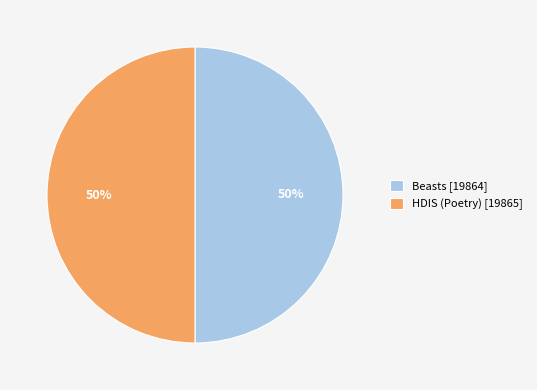

Approximately how many times larger is the value at Beasts [19864] compared to HDIS (Poetry) [19865]?

1.0